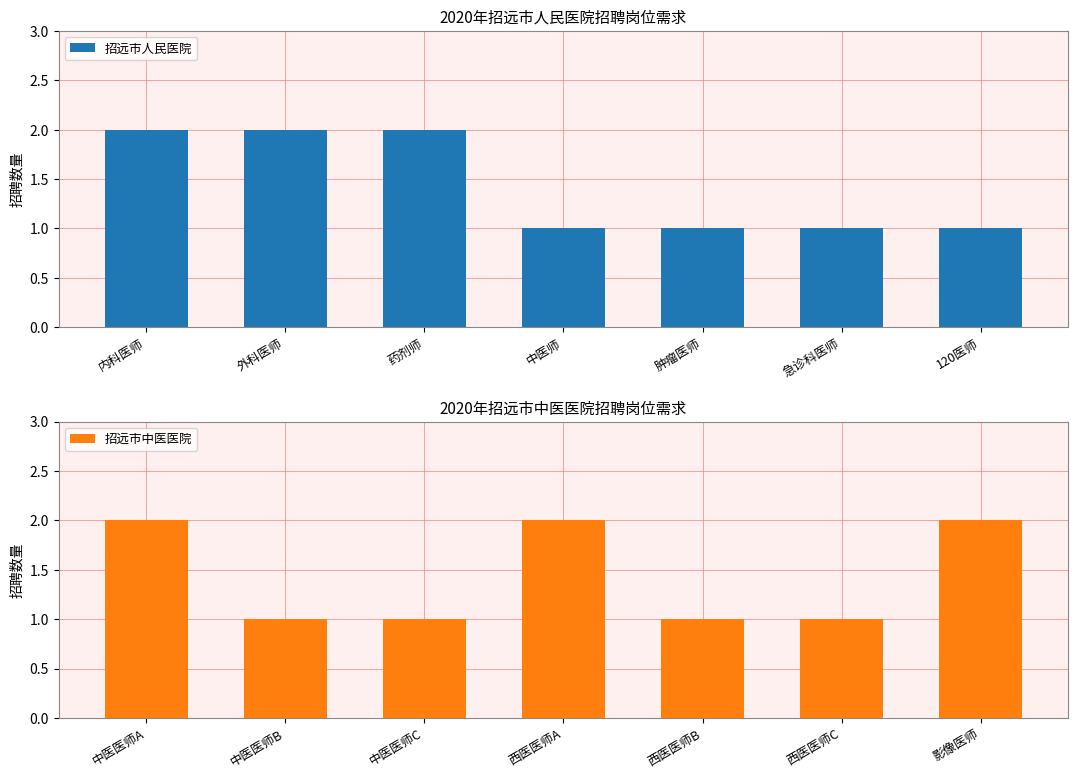

Reading left to right, what are all the values shown in this chart?

招远市人民医院: 内科医师=2	外科医师=2	药剂师=2	中医师=1	肿瘤医师=1	急诊科医师=1	120医师=1
招远市中医医院: 中医医师A=2	中医医师B=1	中医医师C=1	西医医师A=2	西医医师B=1	西医医师C=1	影像医师=2